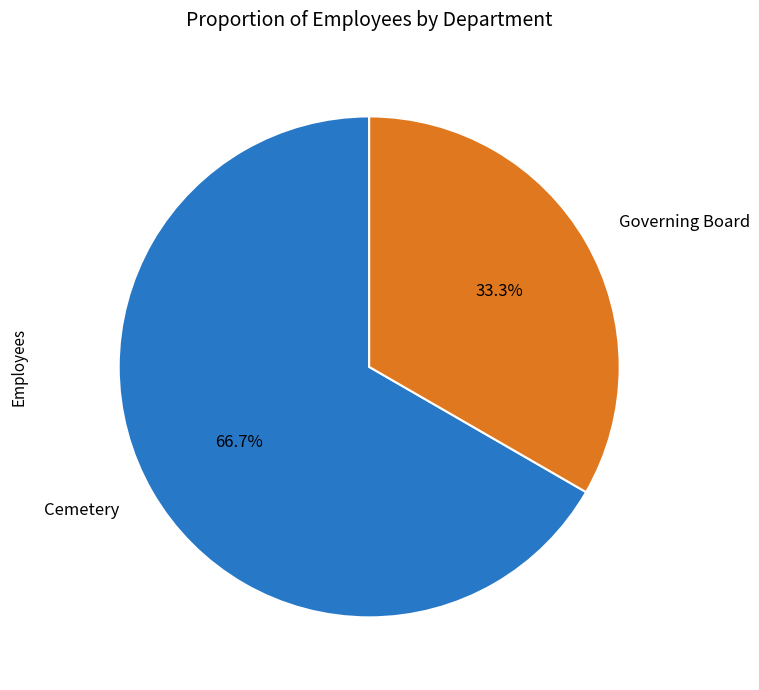

Which slice represents more than half of the pie?

Cemetery